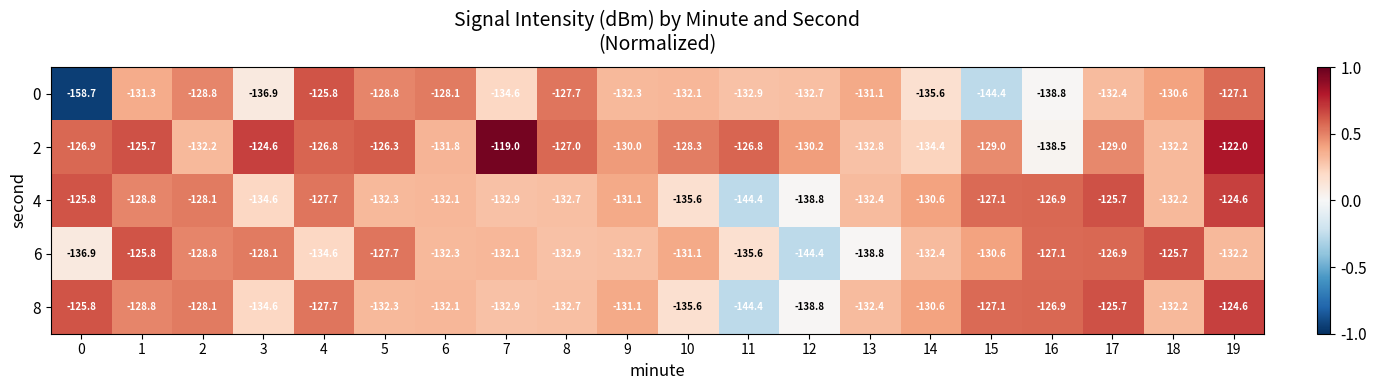

What is the difference between the second highest and second lowest values in the 0 series?

17.3